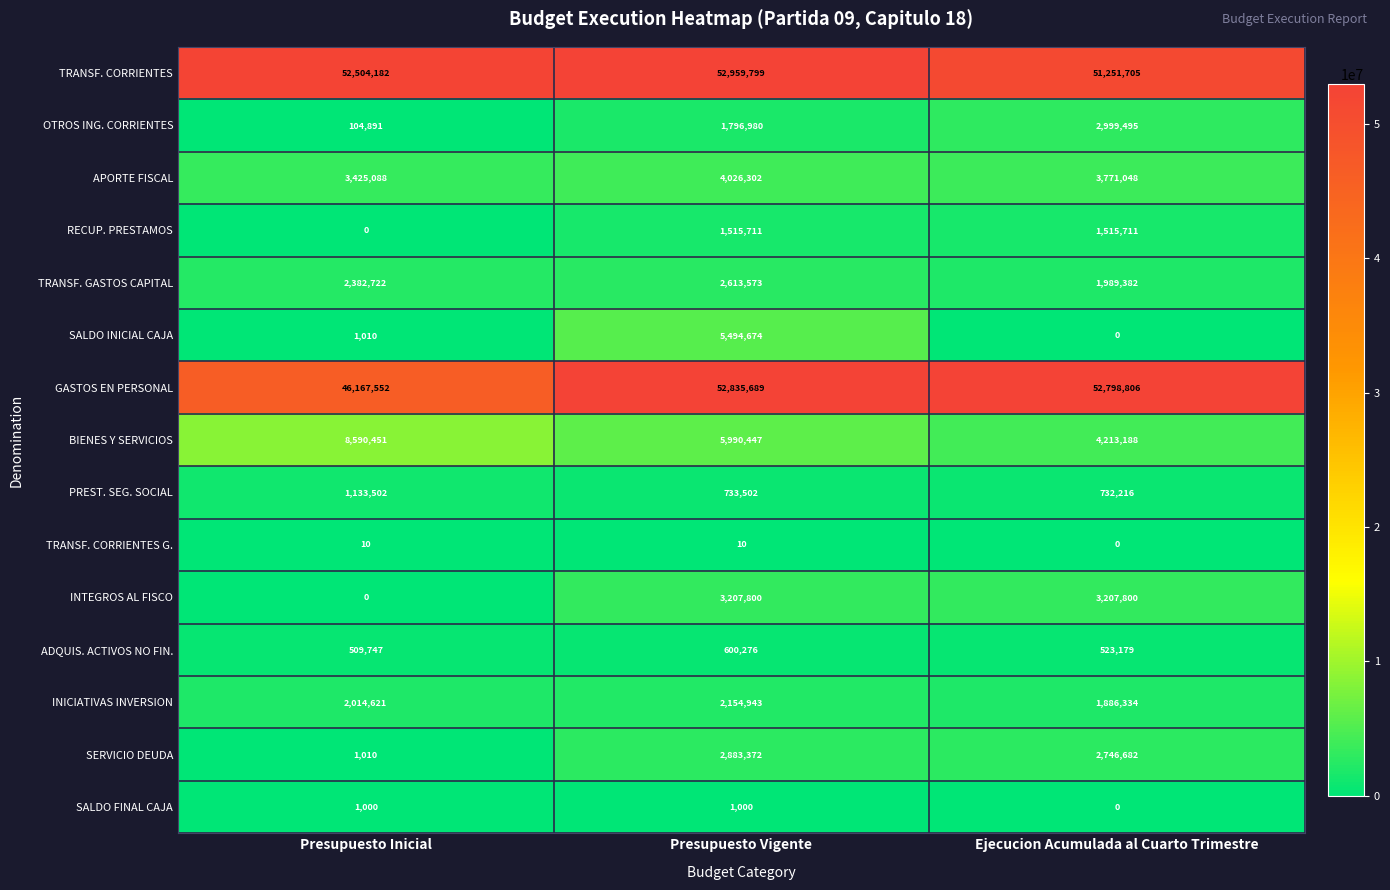

The value of SERVICIO DEUDA at Presupuesto Vigente is 2883372. True or false?

True